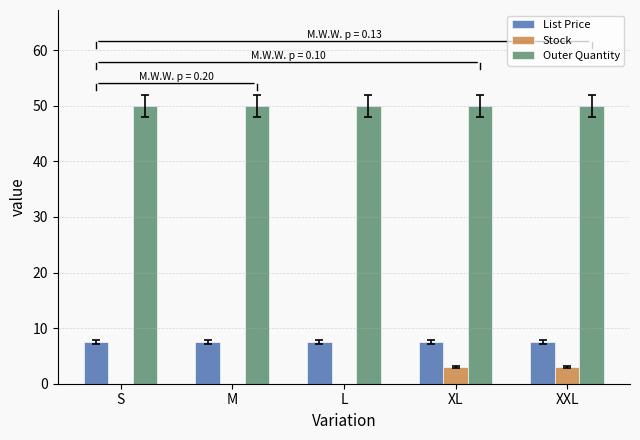

Reading left to right, transcribe all the data shown in this chart.

List Price: 7.5	7.5	7.5	7.5	7.5
Stock: 0.0	0.0	0.0	3.0	3.0
Outer Quantity: 50.0	50.0	50.0	50.0	50.0